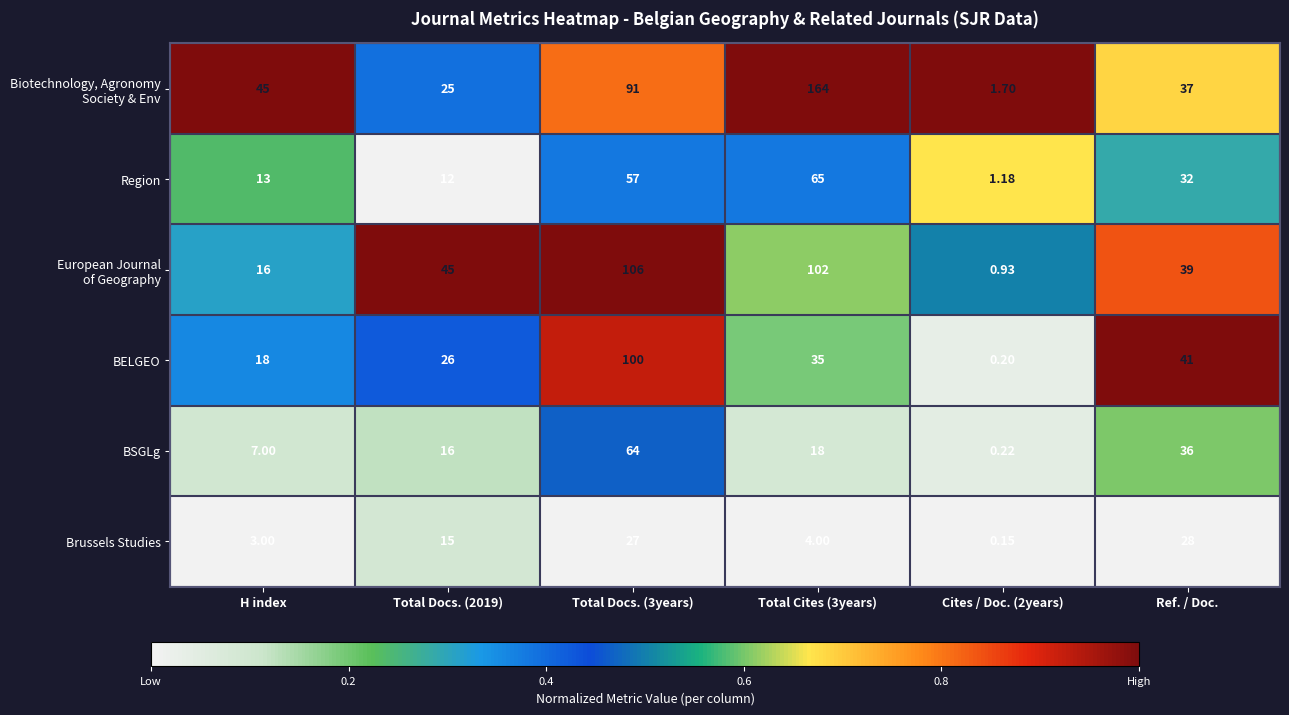

Is the value of Region at Total Cites (3years) greater than the value of Brussels Studies at Total Cites (3years)?

Yes